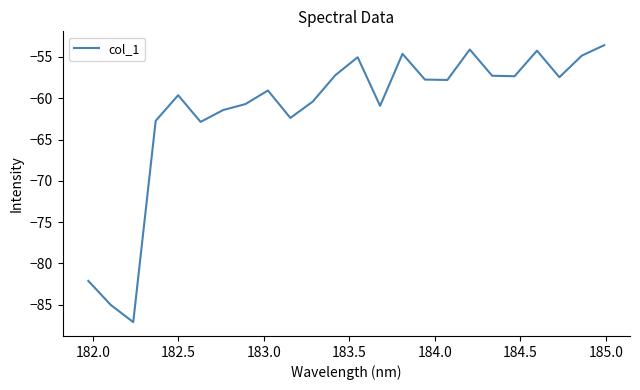

What is the difference between the maximum and minimum values?

33.5